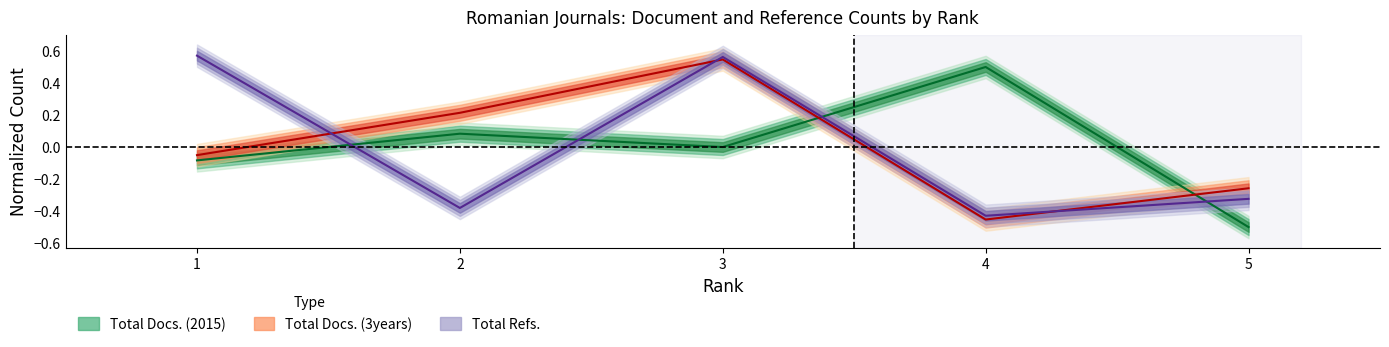

True or false: Total Docs. (2015) and Total Docs. (3years) intersect in this chart.

True